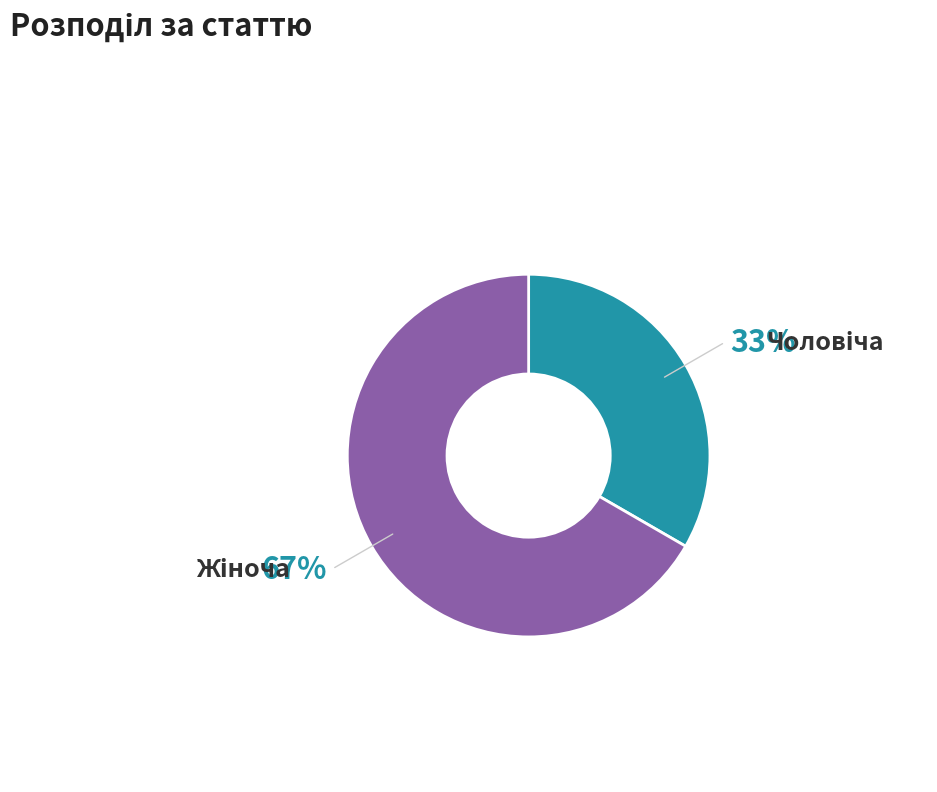

Count the number of slices in the pie.

2